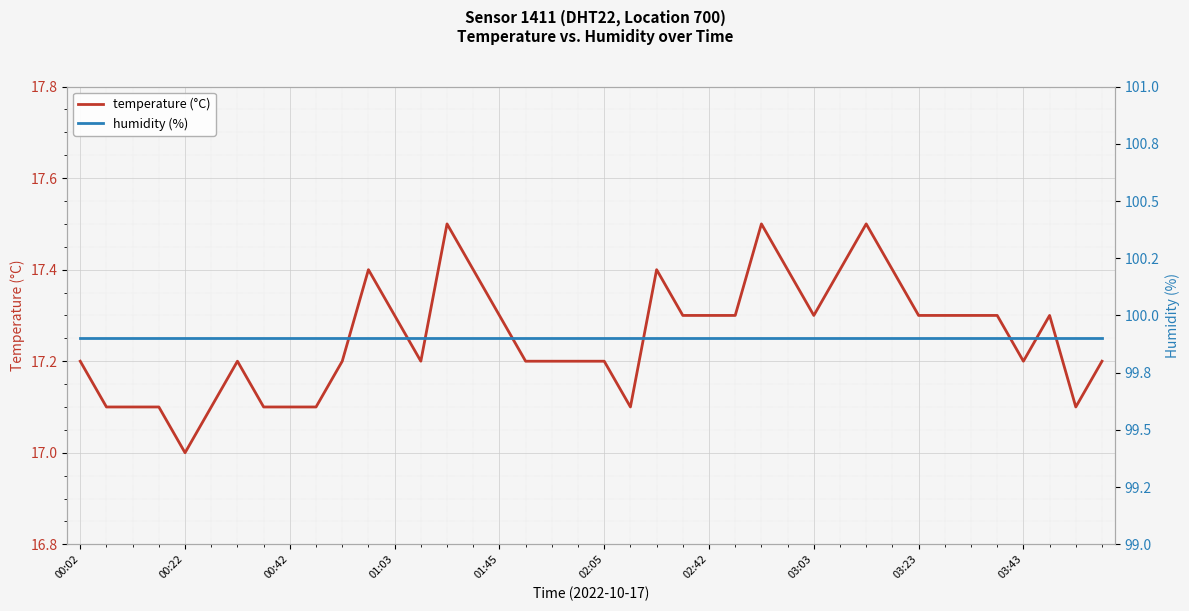

Reading left to right, transcribe all the data shown in this chart.

temperature (°C): 17.2	17.1	17.1	17.1	17.0	17.1	17.2	17.1	17.1	17.1	17.2	17.4	17.3	17.2	17.5	17.4	17.3	17.2	17.2	17.2	17.2	17.1	17.4	17.3	17.3	17.3	17.5	17.4	17.3	17.4	17.5	17.4	17.3	17.3	17.3	17.3	17.2	17.3	17.1	17.2
humidity (%): 99.9	99.9	99.9	99.9	99.9	99.9	99.9	99.9	99.9	99.9	99.9	99.9	99.9	99.9	99.9	99.9	99.9	99.9	99.9	99.9	99.9	99.9	99.9	99.9	99.9	99.9	99.9	99.9	99.9	99.9	99.9	99.9	99.9	99.9	99.9	99.9	99.9	99.9	99.9	99.9